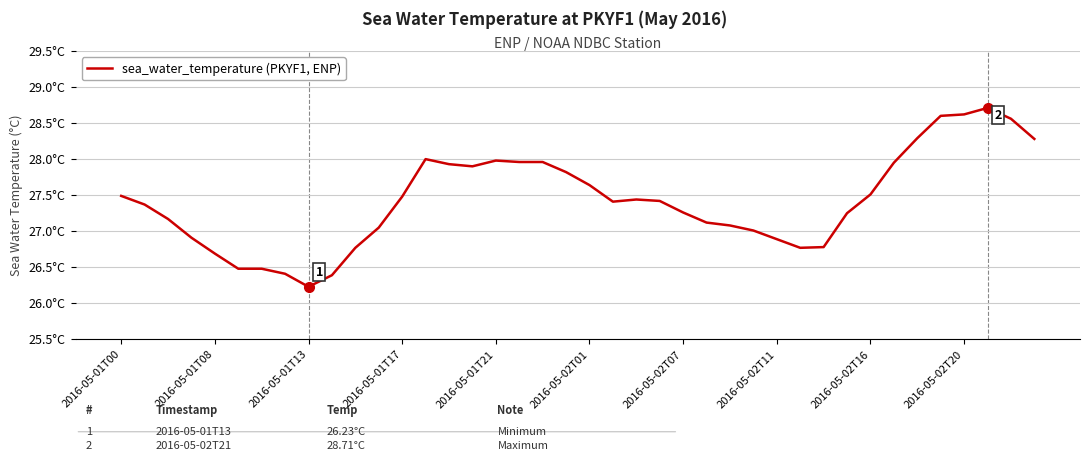

At which label does the data first exceed 27?

2016-05-01T00